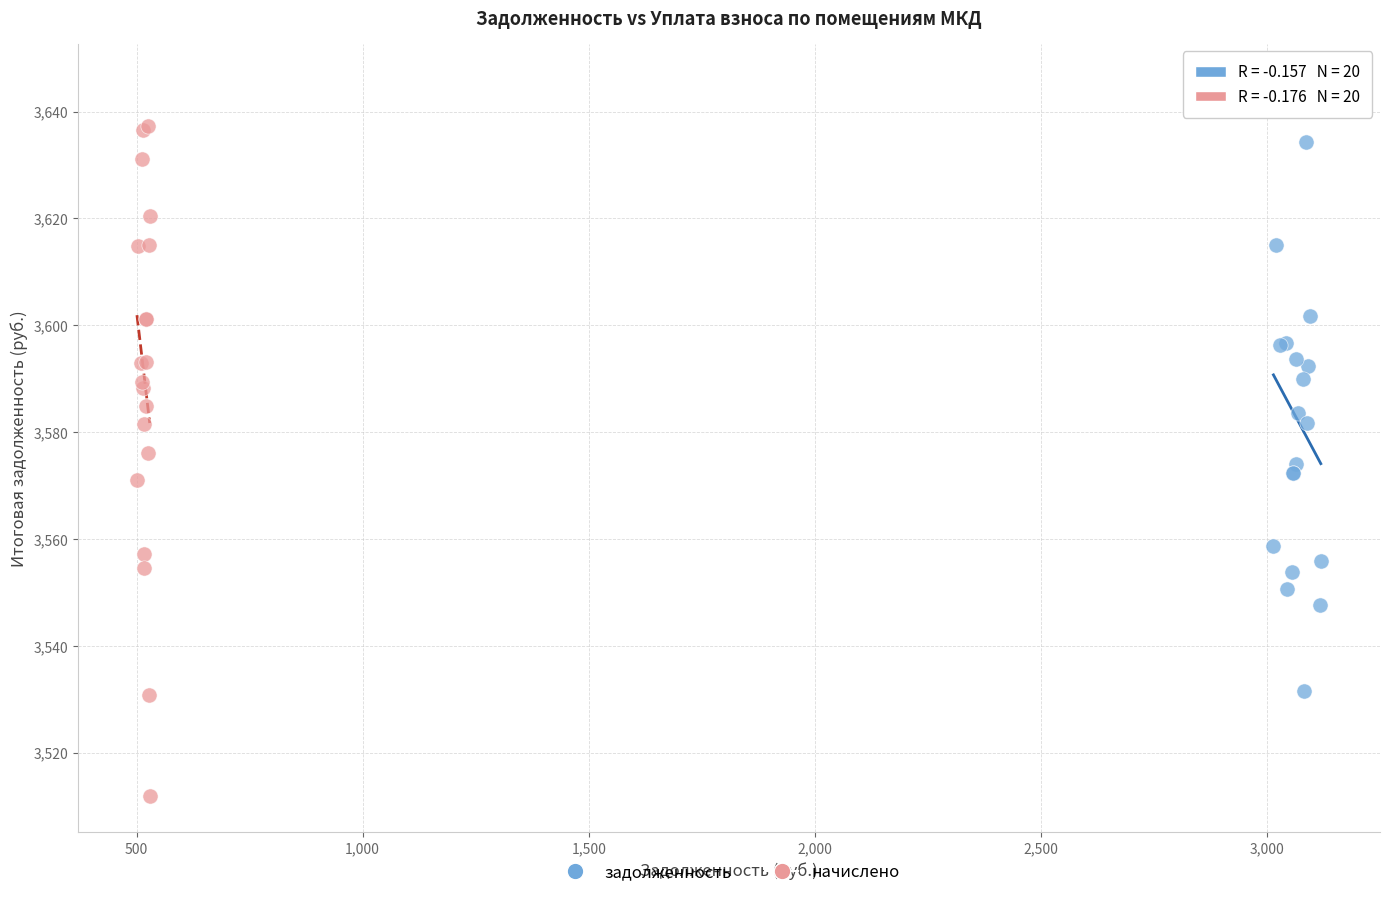

Which series contains the highest Y value?

задолженность